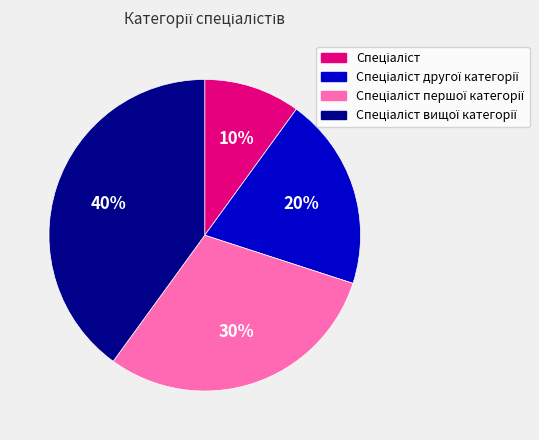

To the nearest percent, what is the difference between the largest and smallest slice percentages?

30%